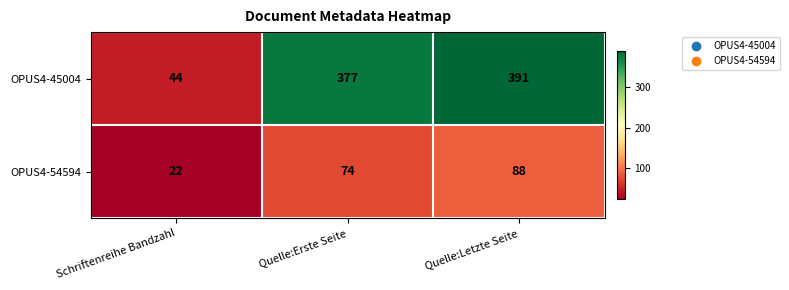

Count the OPUS4-54594 values in the range 22 to 88.

3